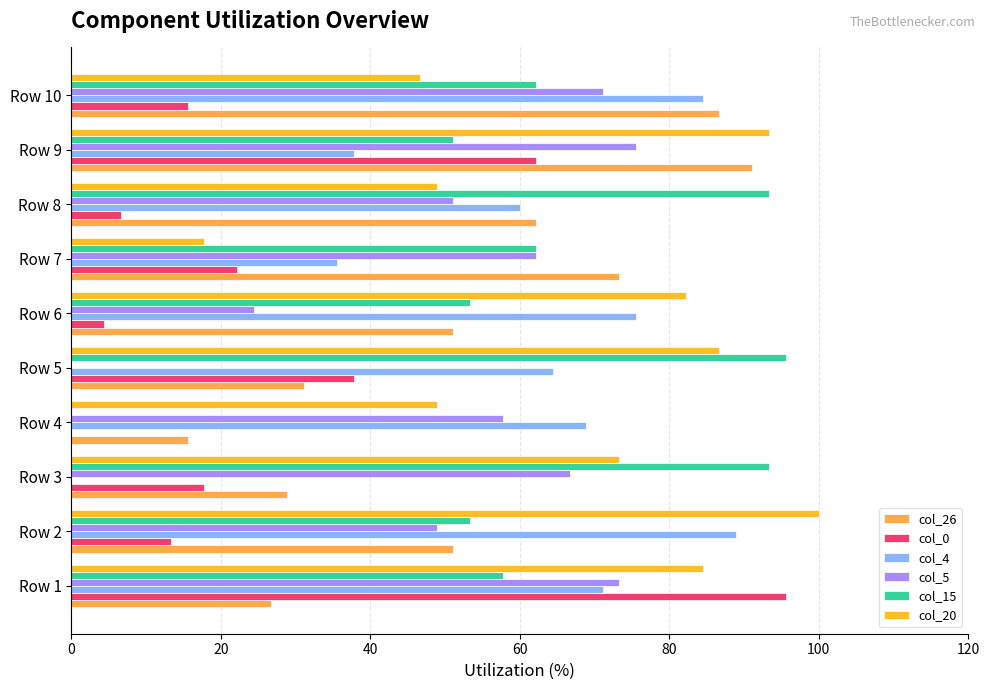

What is the total value across all series at Row 3?

280.0